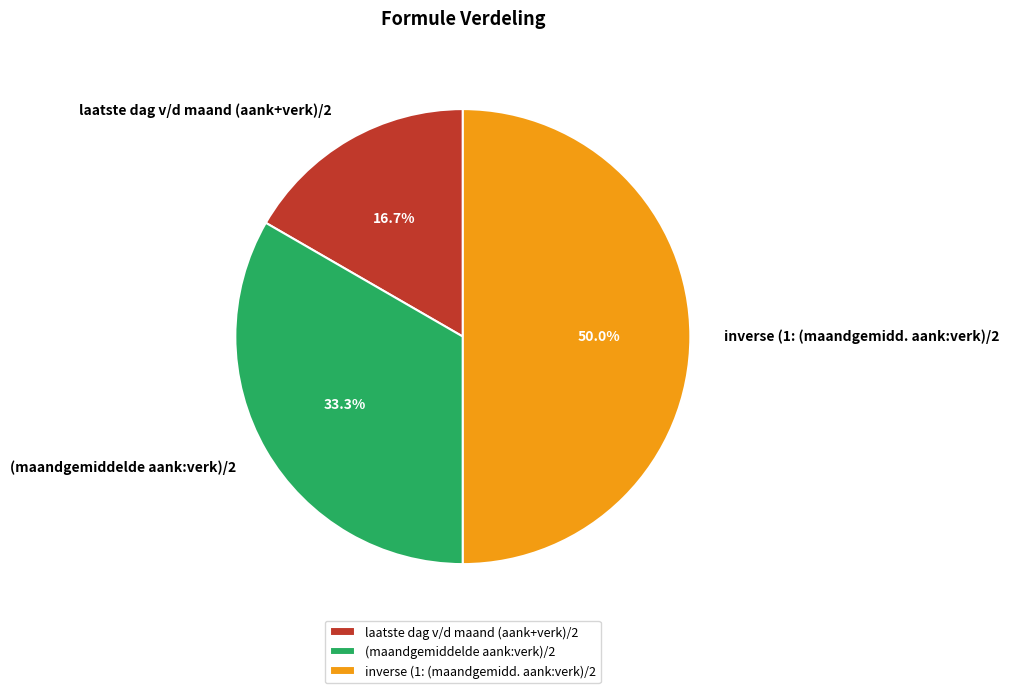

To the nearest percent, what is the average slice percentage?

33%